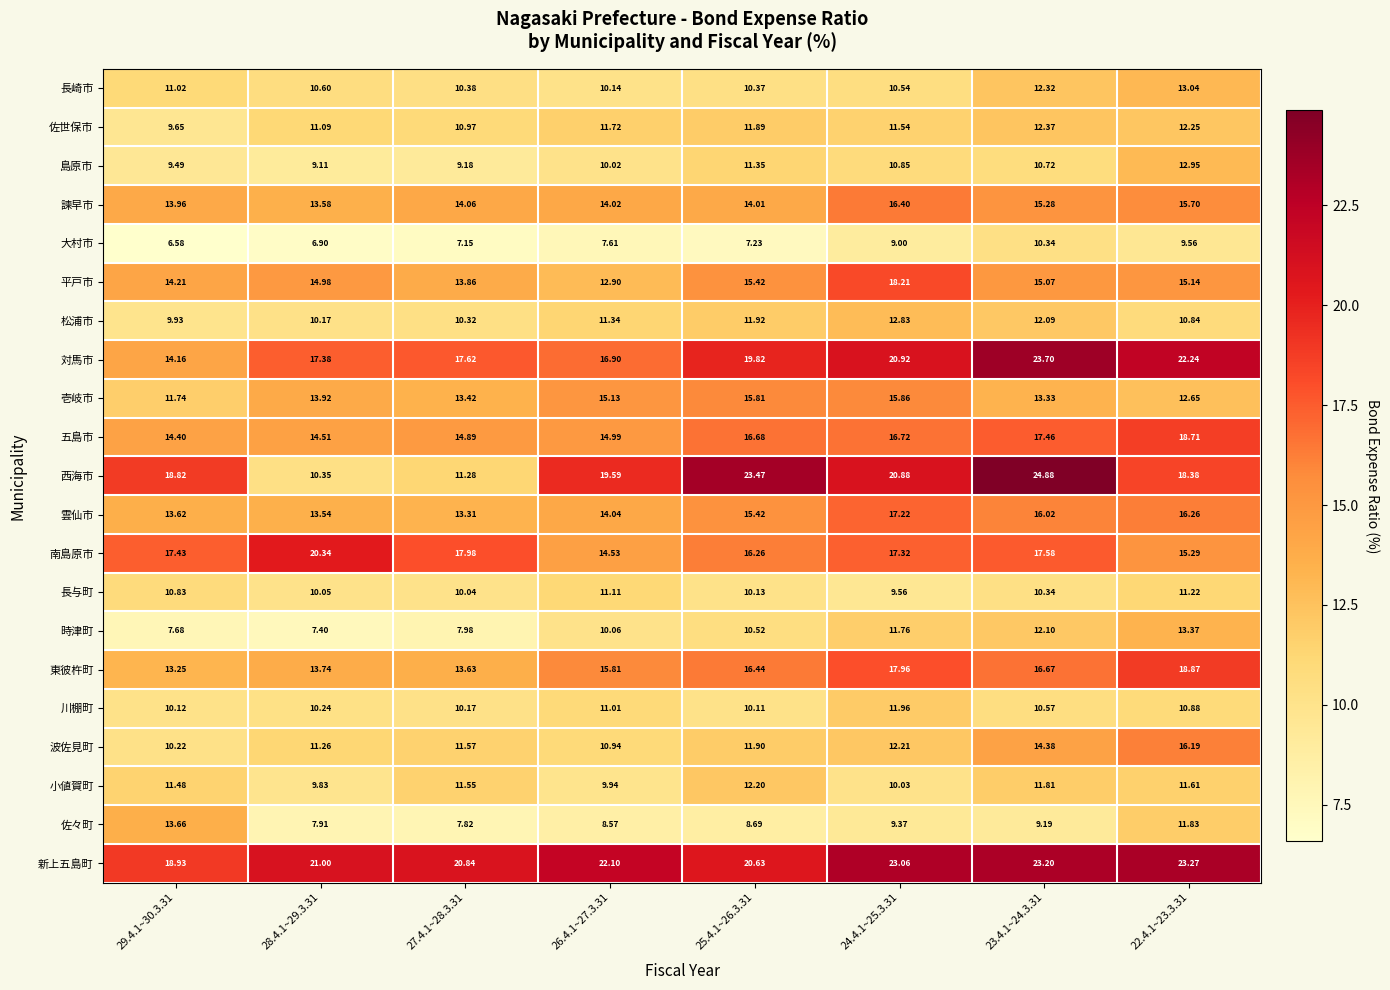

Which series has the largest total across all categories?

新上五島町